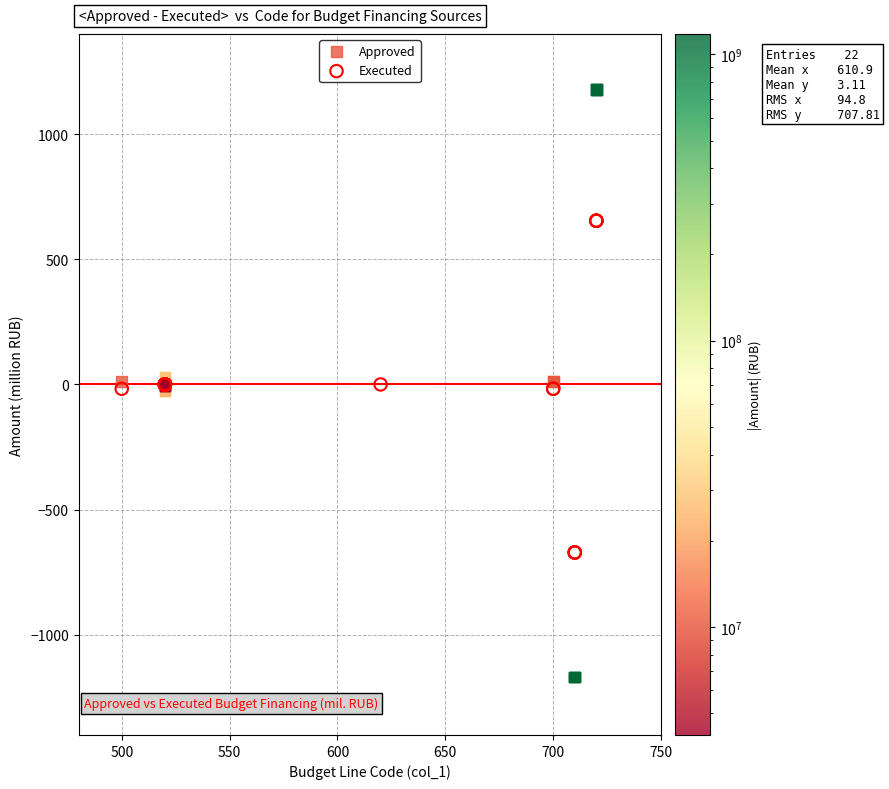

What are all the series names shown in the legend?

Approved, Executed